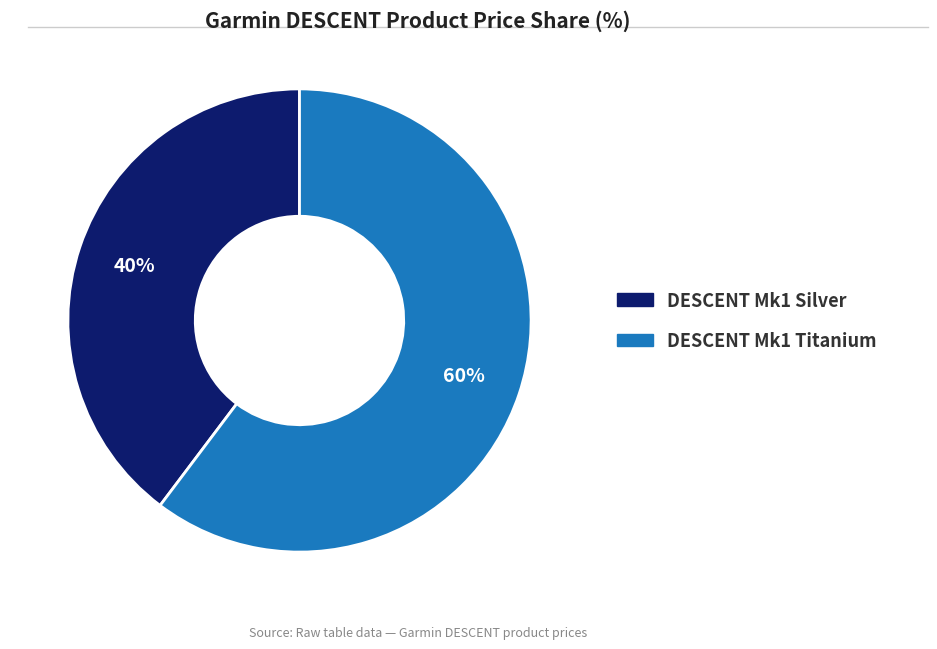

Rank the categories by value from lowest to highest.

DESCENT Mk1 Silver, DESCENT Mk1 Titanium